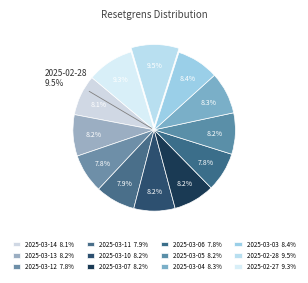

Is it true that 2025-03-10 is 1% of the pie?

False